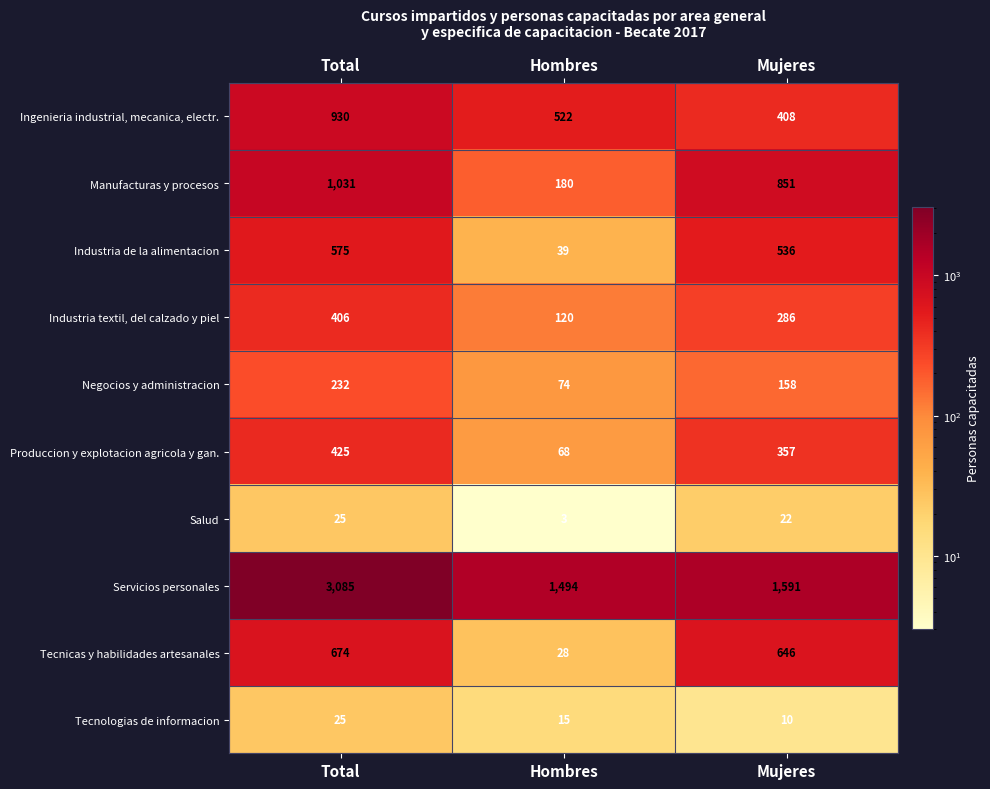

What is the spread (max minus min) of values at Total?

3060